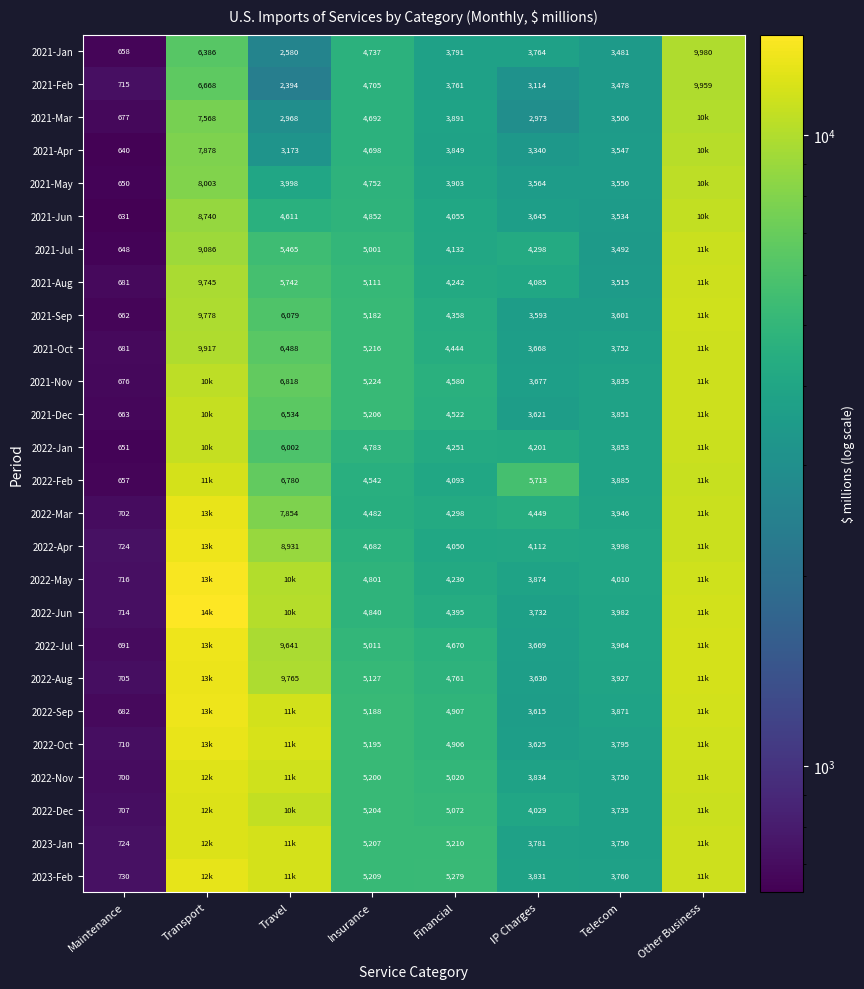

The 2022-Nov series shows 1633 at IP Charges. True or false?

False